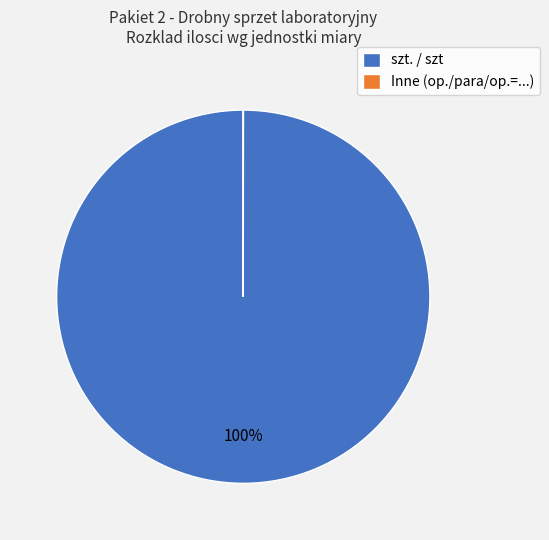

True or false: szt. / szt accounts for 100% of the total.

True